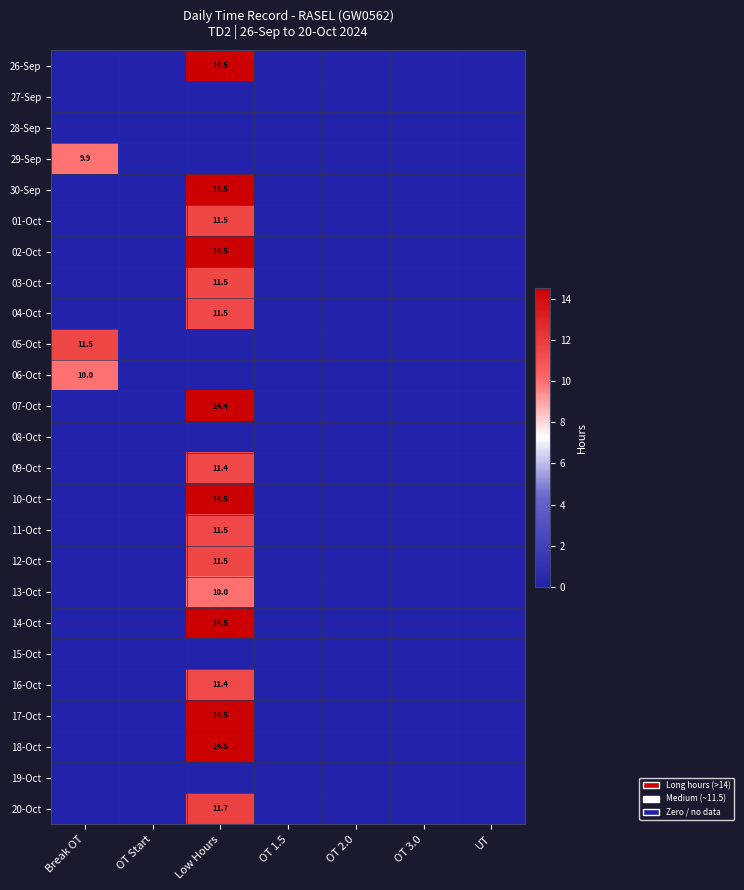

The value of 17-Oct at Low Hours is 14.5. True or false?

True